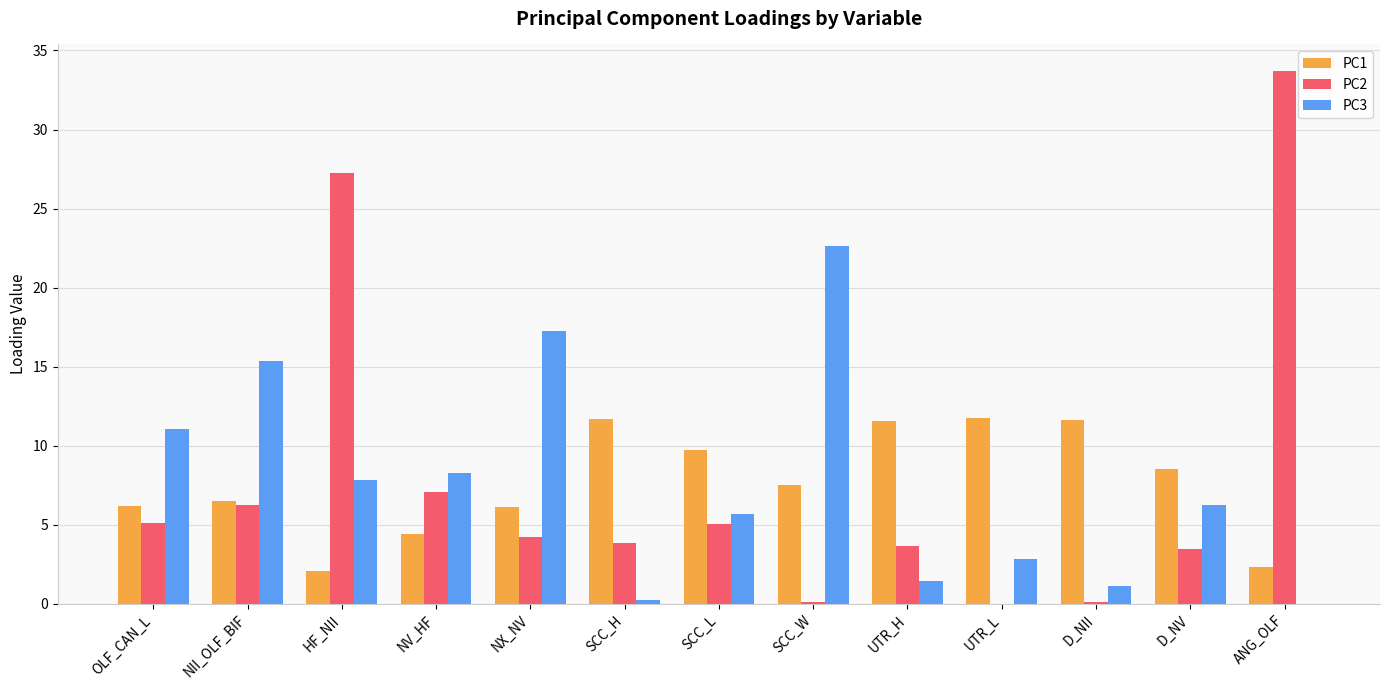

What is the highest value of the PC3 series?

22.6